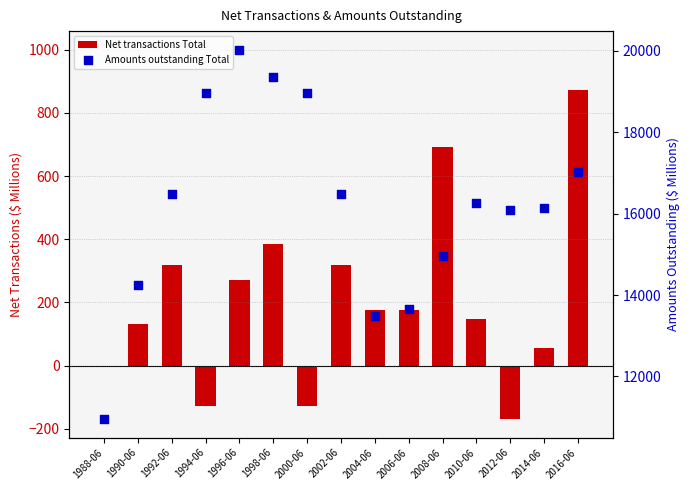

Which series reaches the minimum Y coordinate?

Net transactions Total